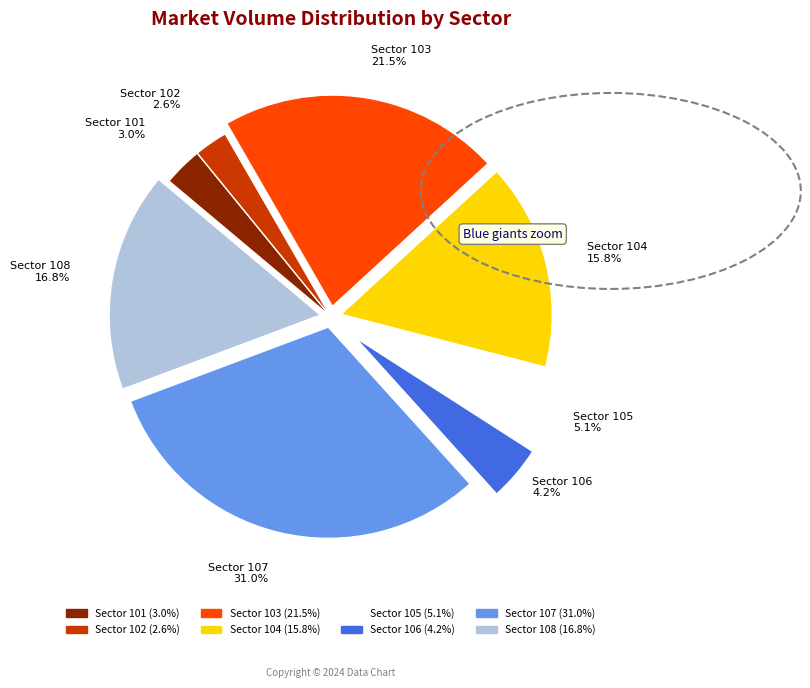

Is there any slice that represents more than half of the pie?

No